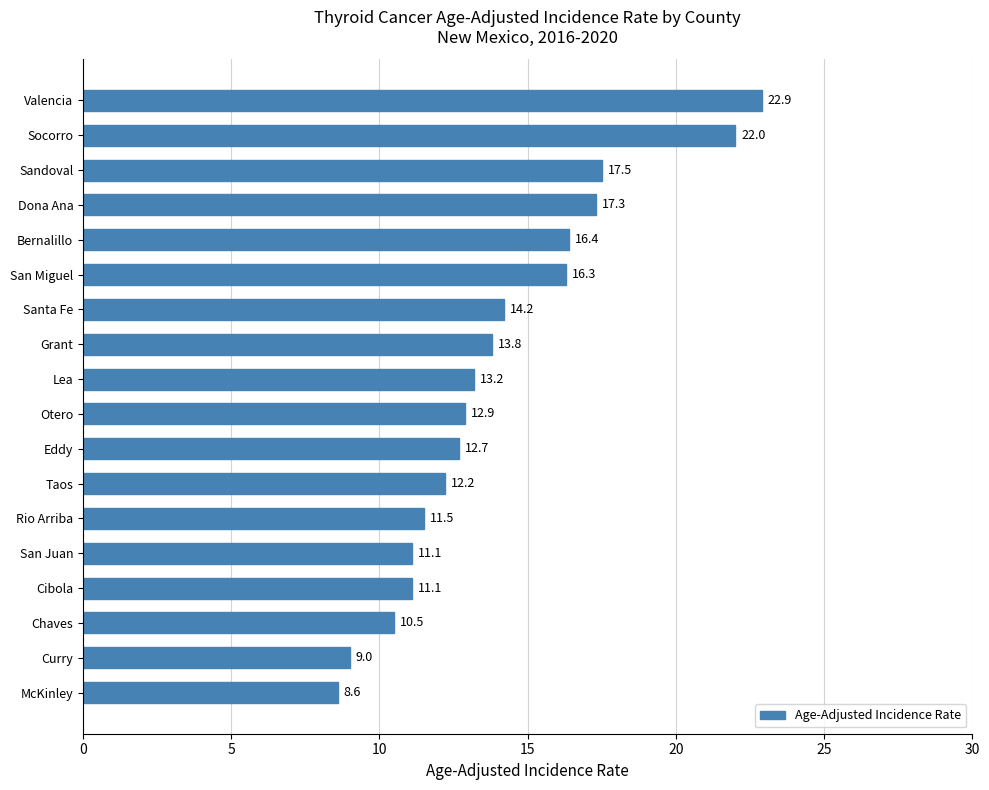

Which has a higher value, Otero or Dona Ana?

Dona Ana